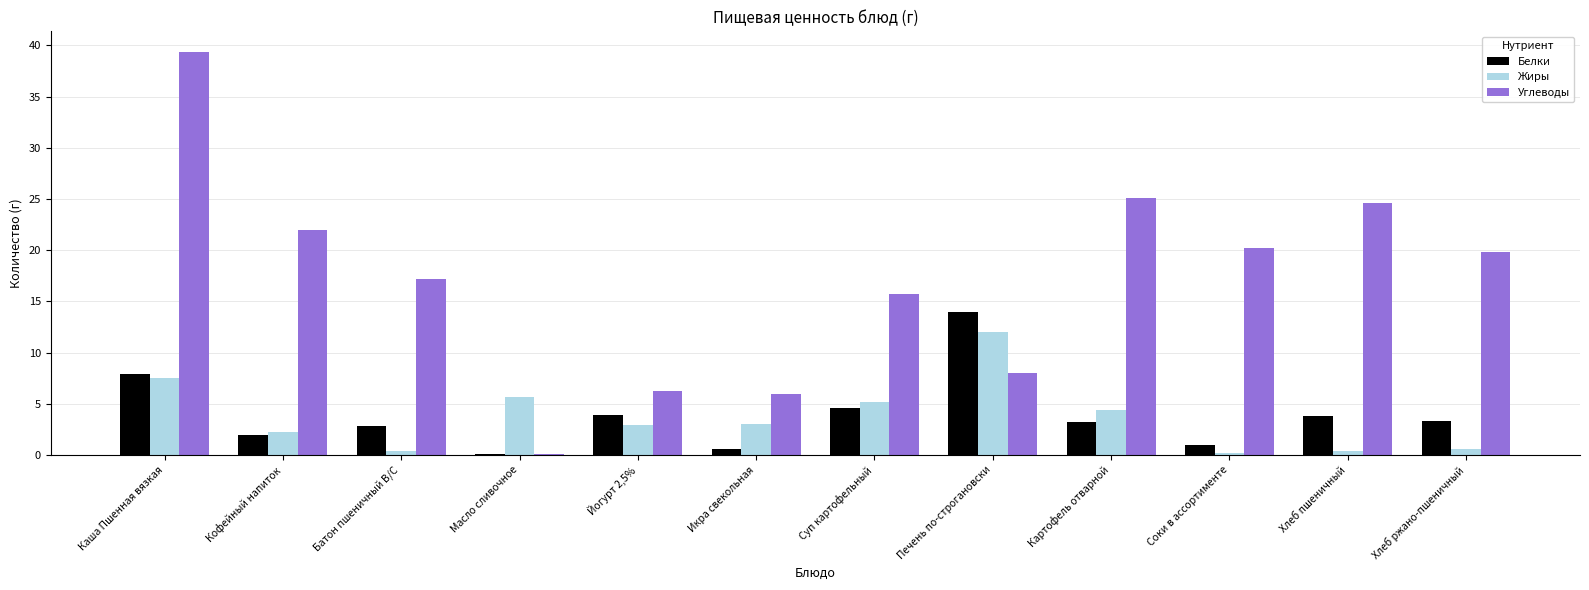

Which series has the widest spread of values?

Углеводы